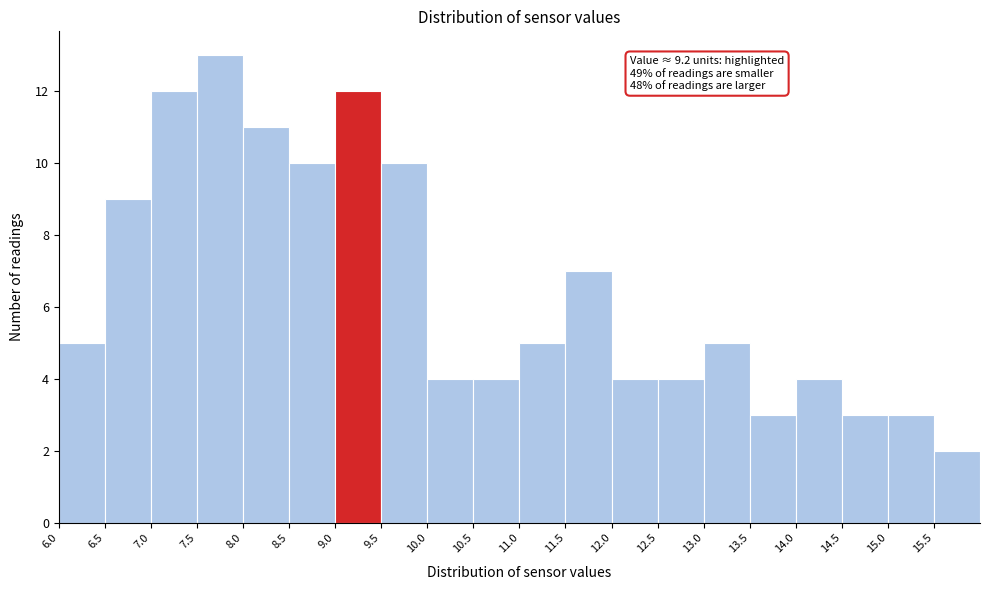

Which range on the x-axis has the tallest bar?

7.5 to 8.0